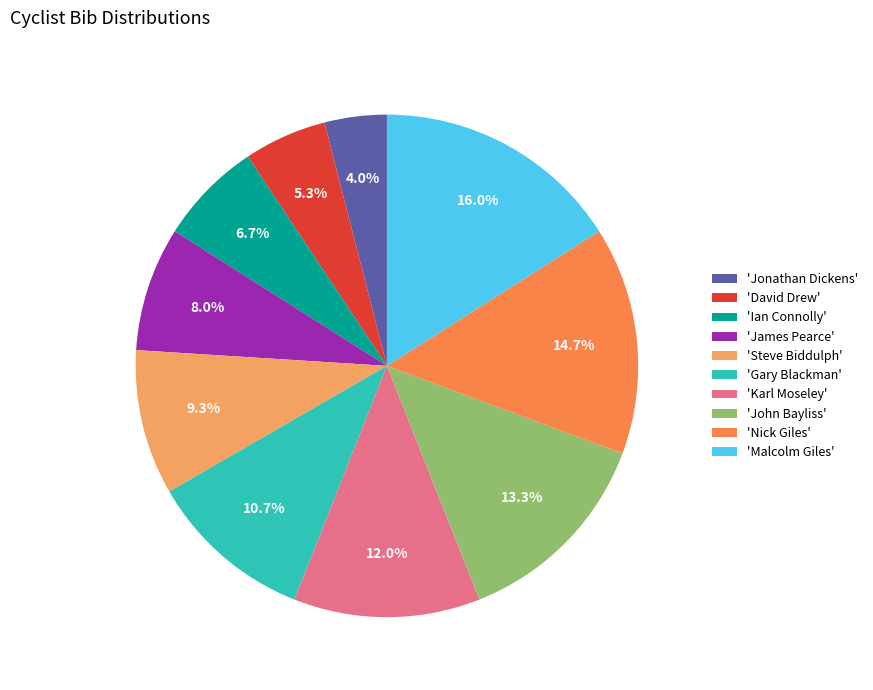

How many slices are in this pie chart?

10